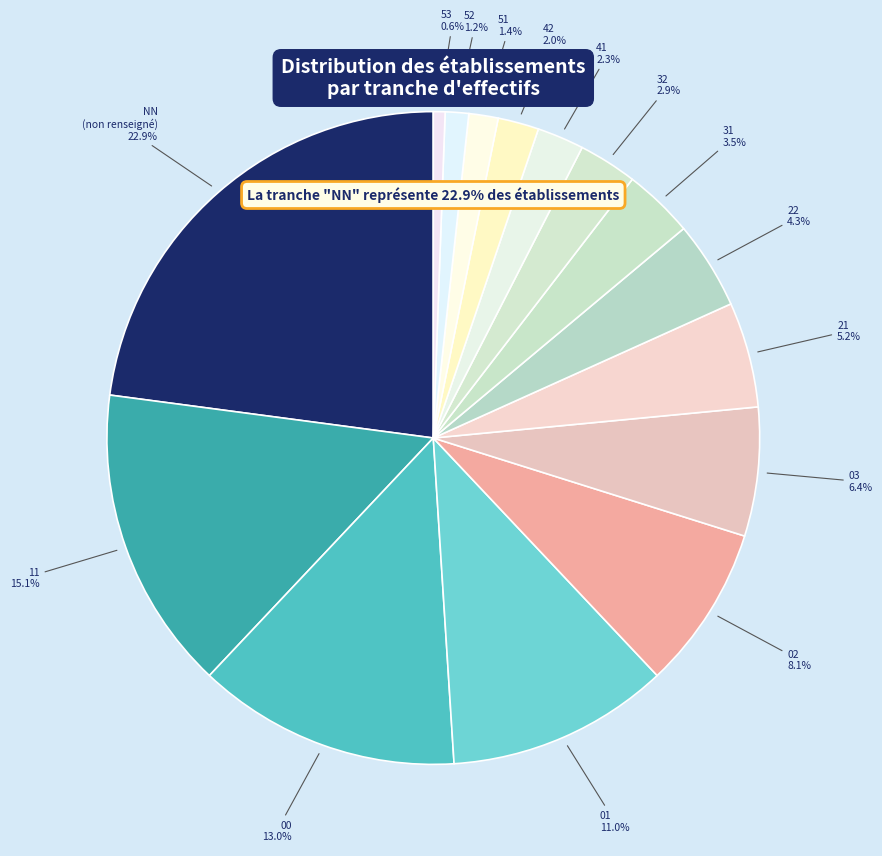

Count the number of slices in the pie.

15